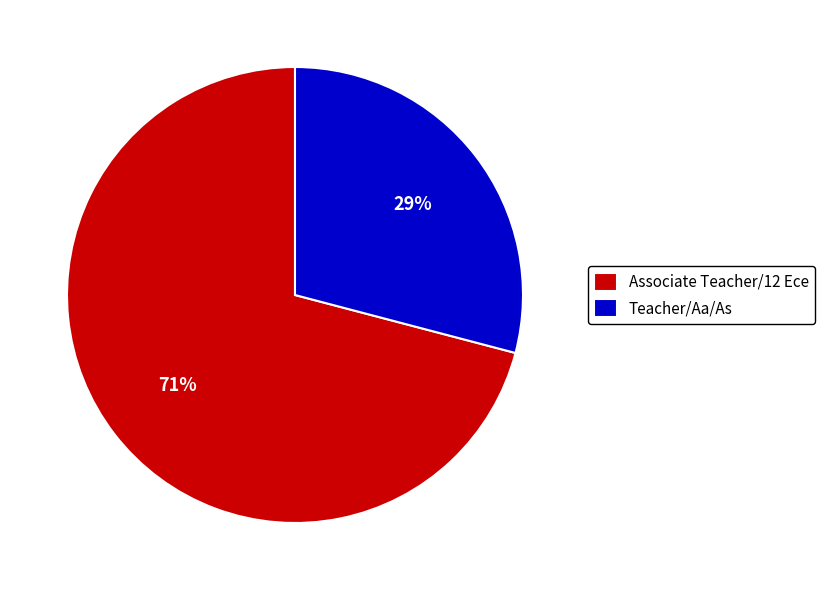

What is the ratio of the value at Associate Teacher/12 Ece to the value at Teacher/Aa/As?

2.4